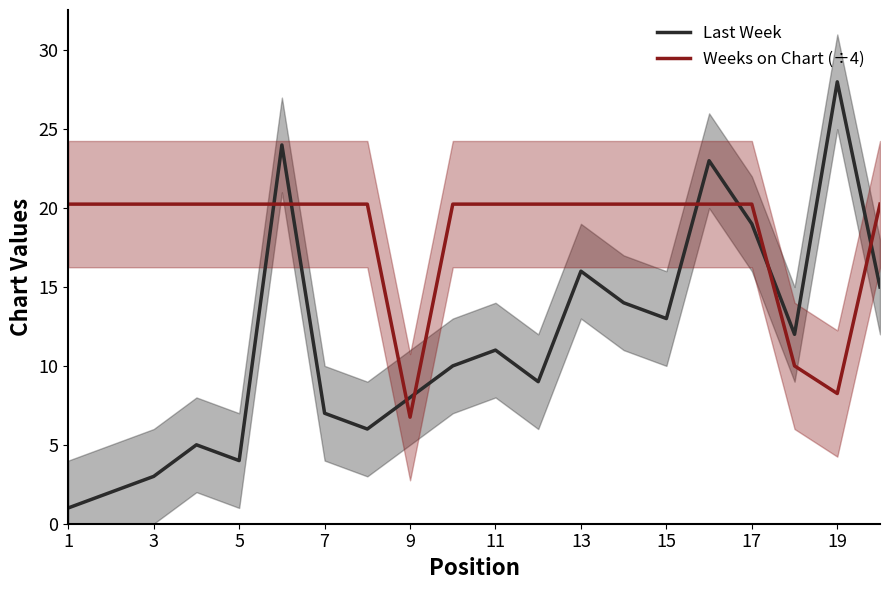

Which category has the lowest value in the Last Week series?

1